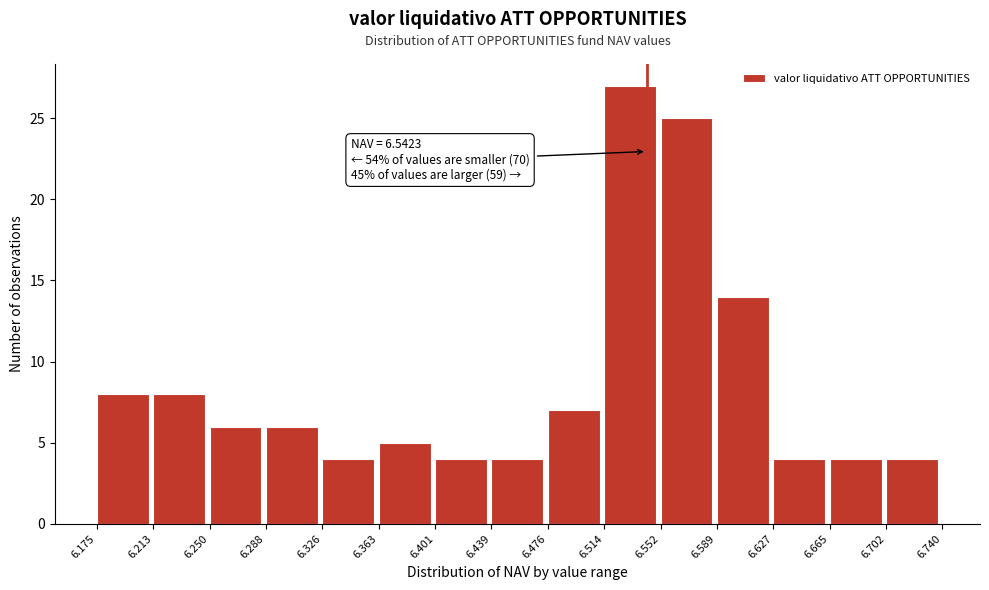

Which range on the x-axis has the tallest bar?

6.514 to 6.552